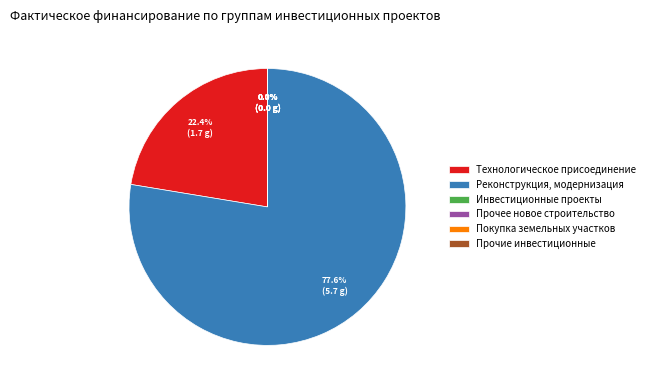

What percentage is NOT represented by Реконструкция, модернизация?

22.4%